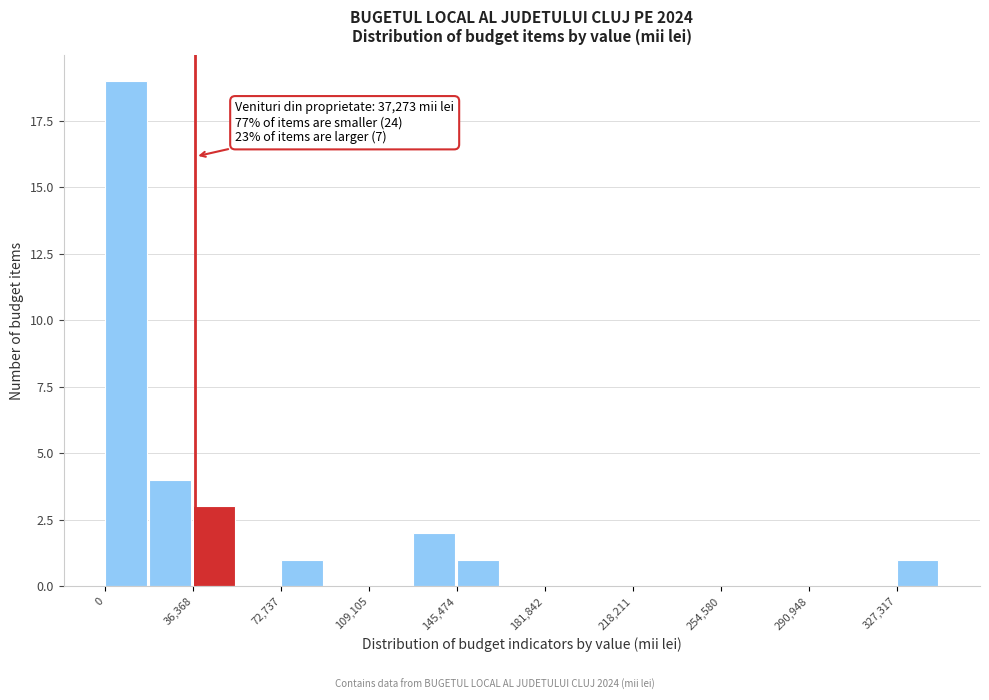

Around what value on the x-axis is the tallest bar? Give the approximate position of its centre, as read against the axis.

10000